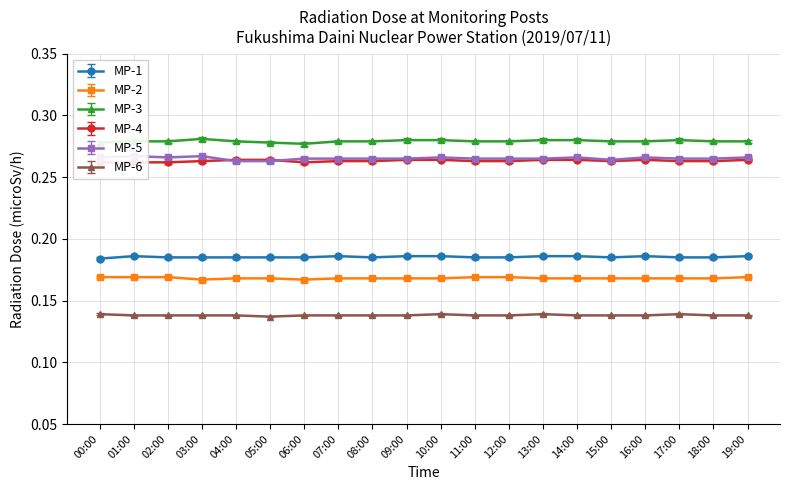

Between 01:00 and 06:00, which is larger?

01:00